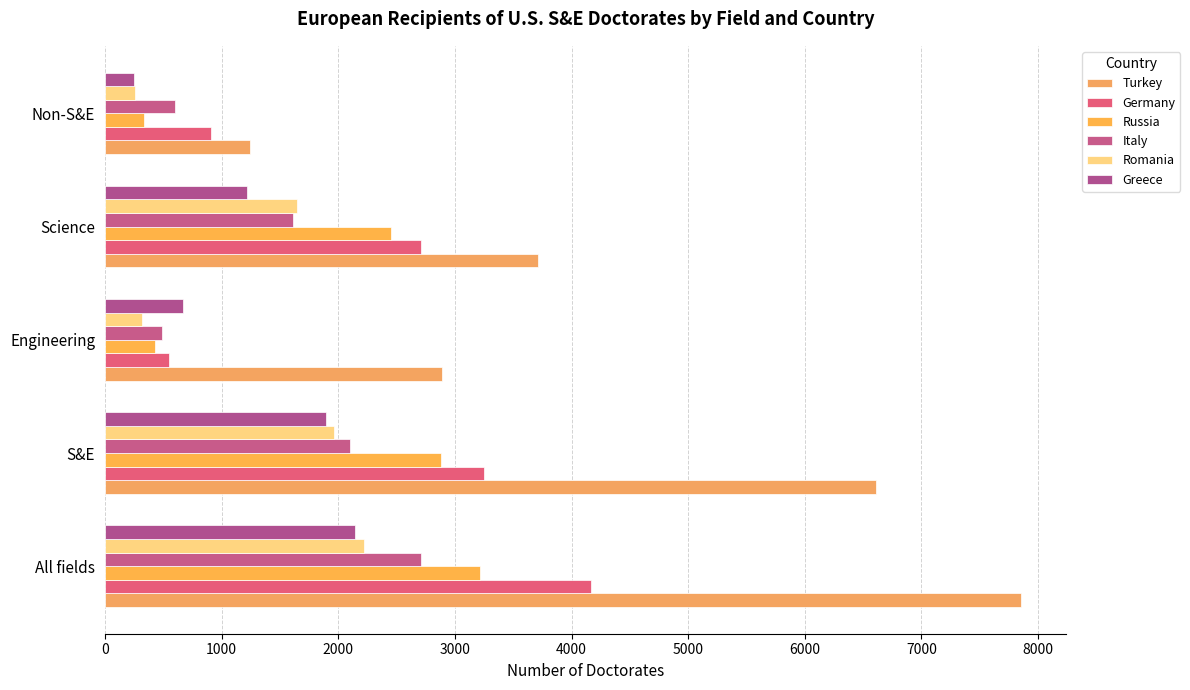

How many data points does each series have?

5